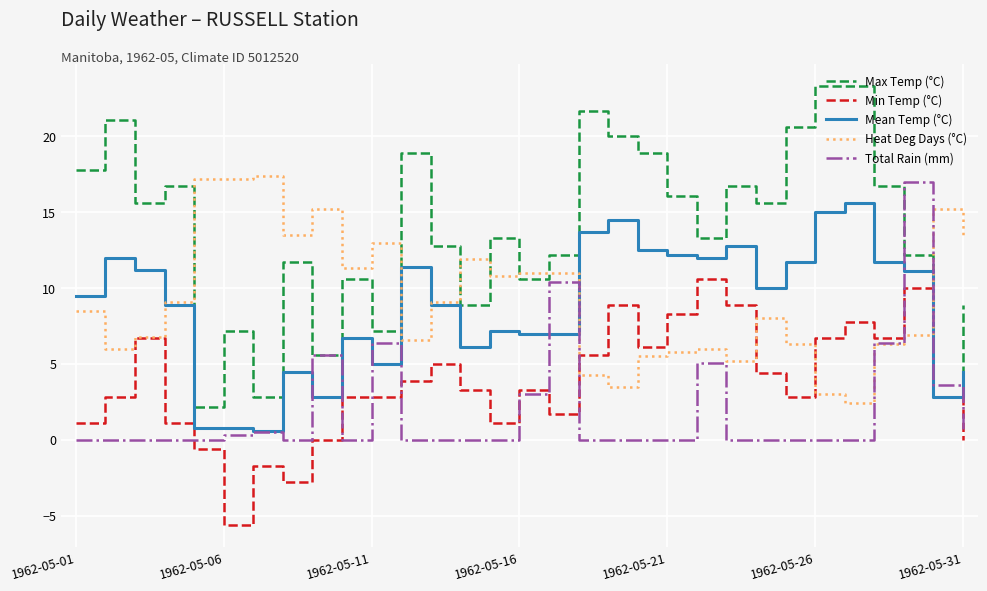

What is the highest value of the Mean Temp (°C) series?

15.6